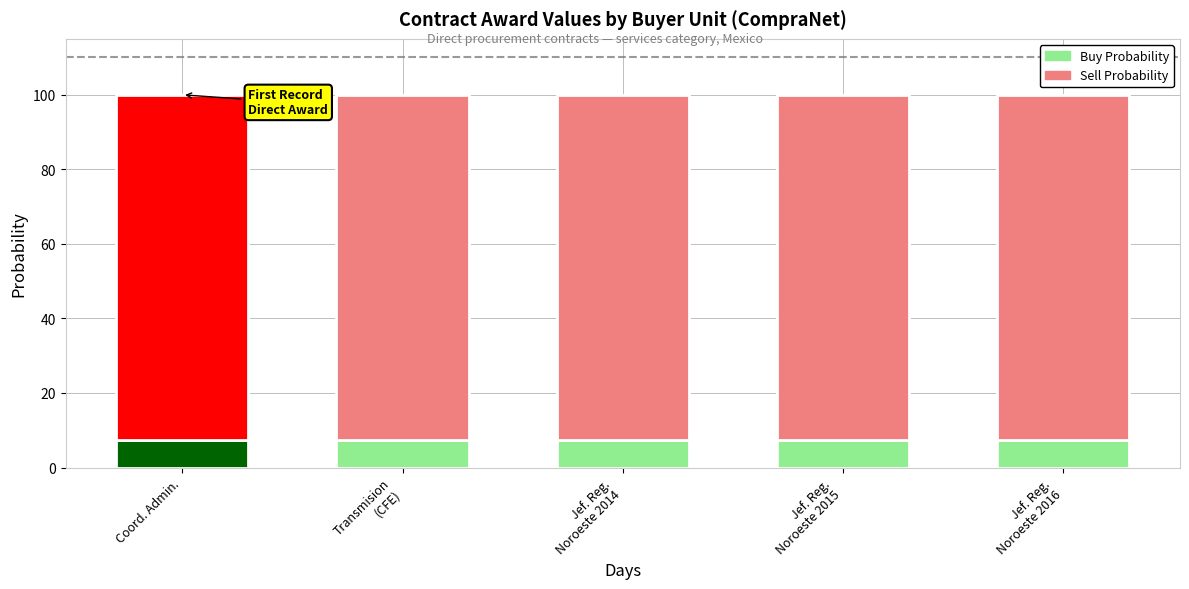

What is the sum of all Buy Probability values?

37.5